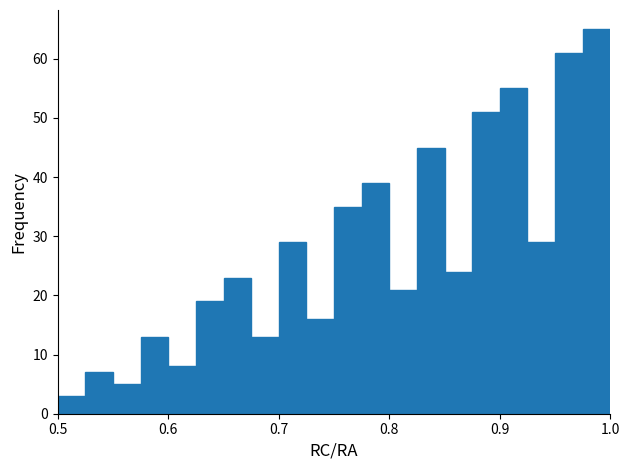

Read against the x-axis, roughly where is the centre of the tallest bar?

0.99